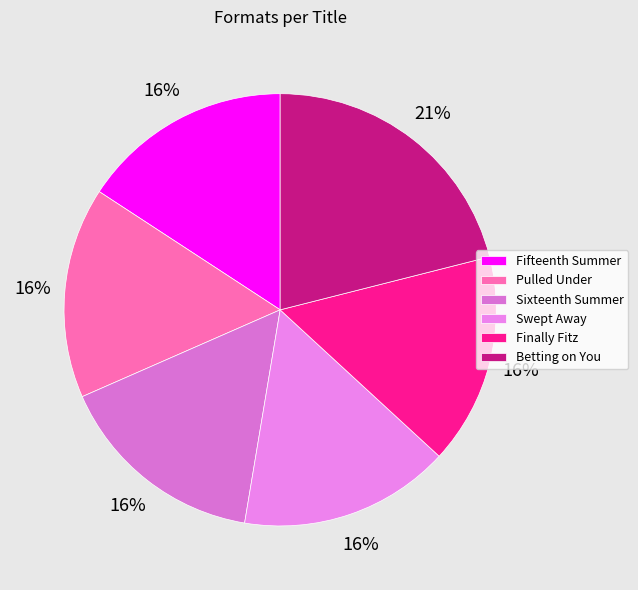

The Swept Away slice represents 16% of the pie. True or false?

True